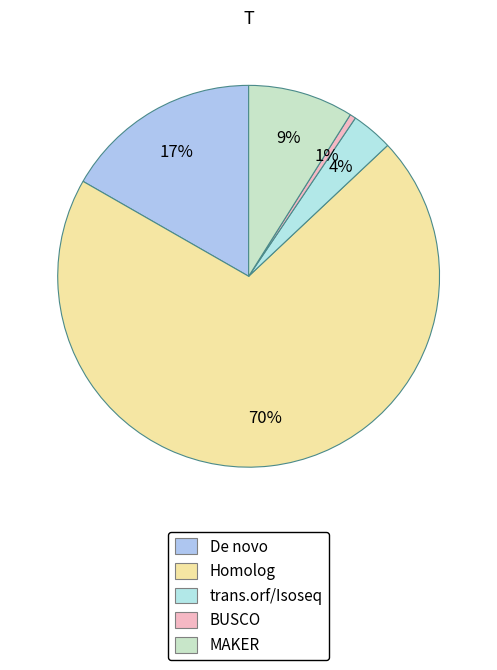

How many segments does this pie chart have?

5